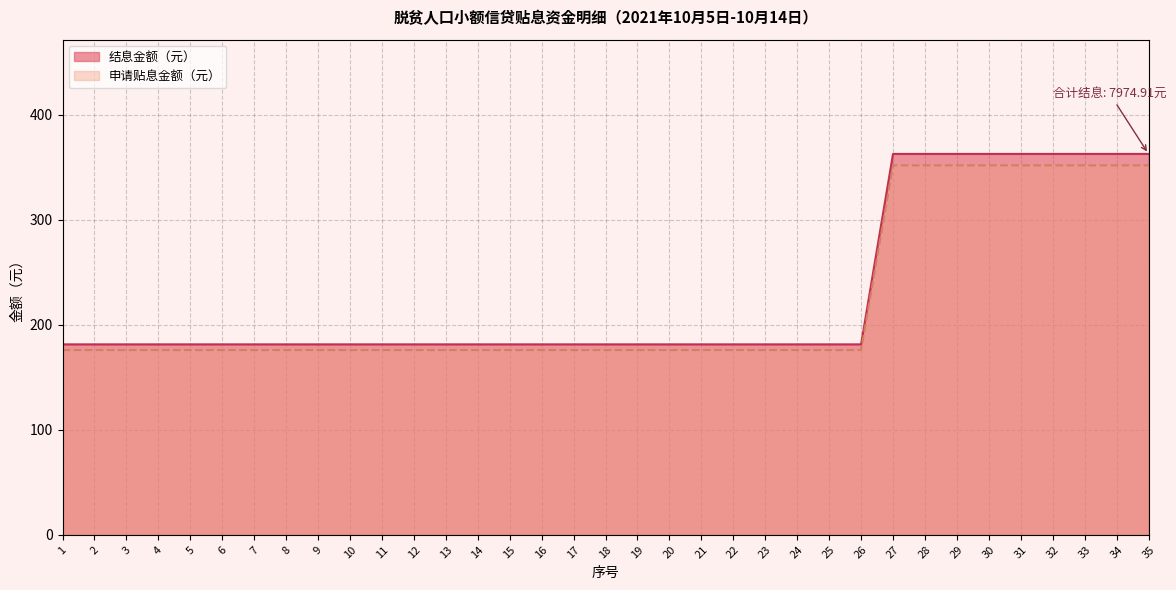

What is the maximum value for 申请贴息金额（元）?

351.6